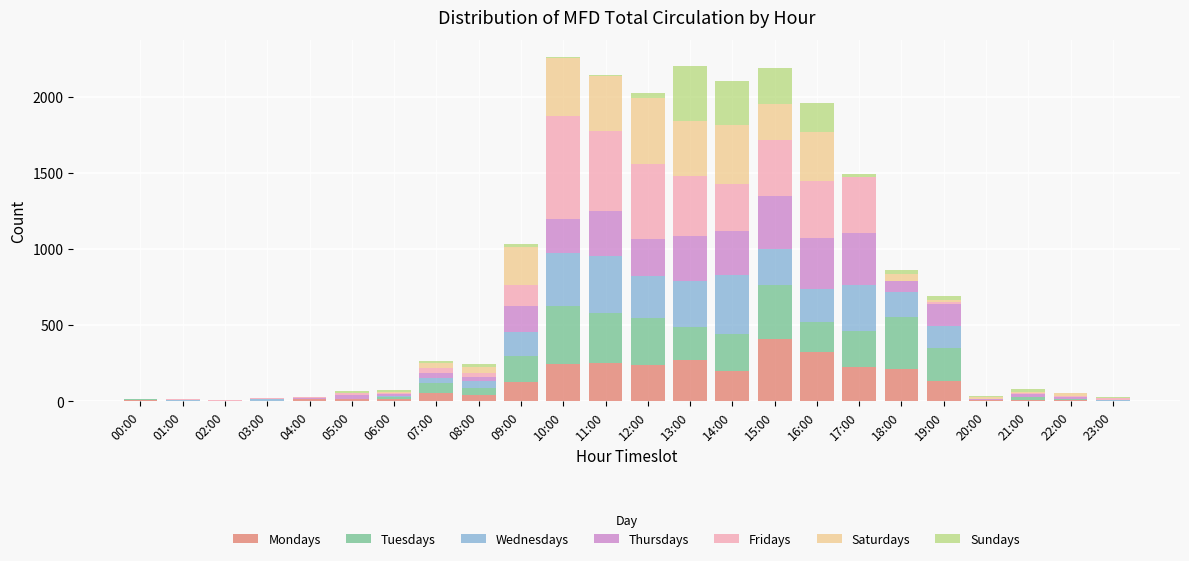

Is it true that Mondays equals 3 at 23:00?

True